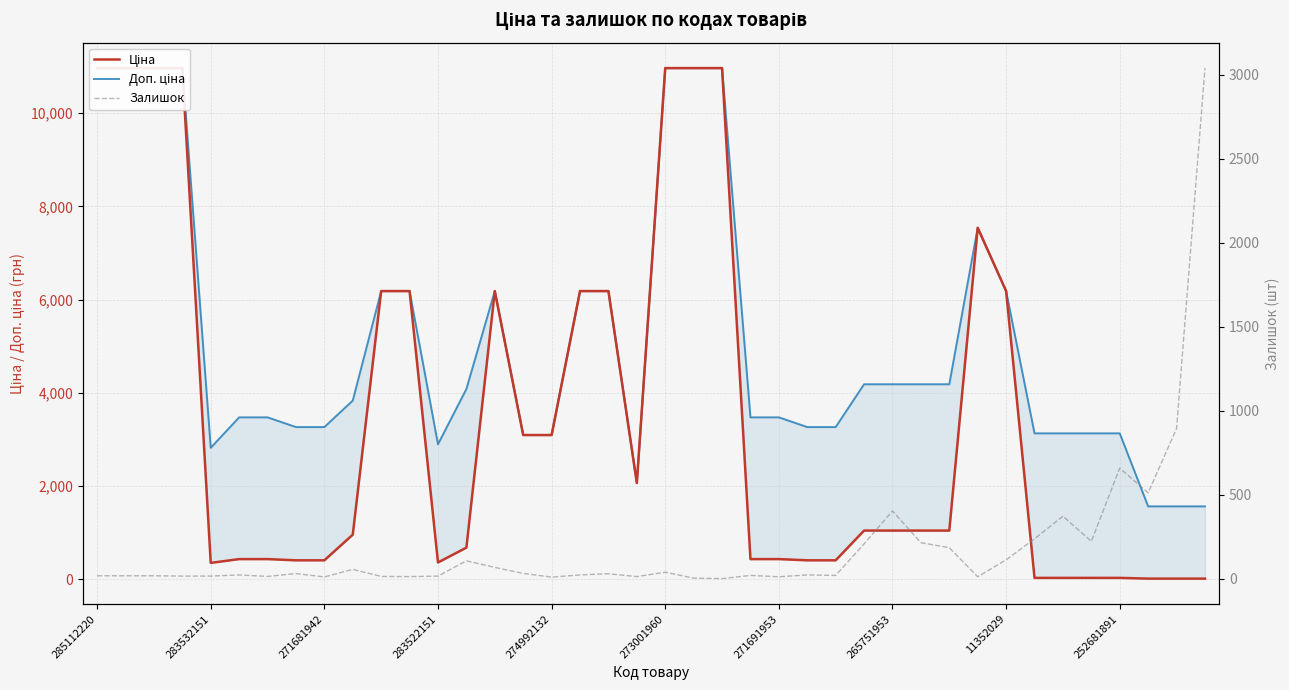

How many interior local valleys does the Доп. ціна series have?

3